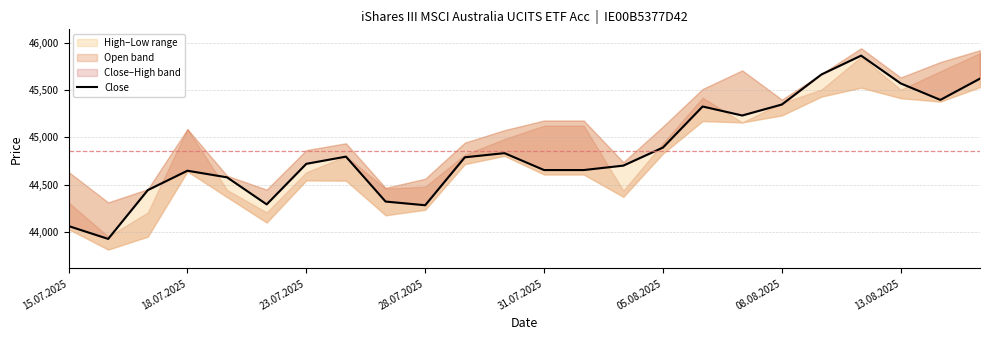

Between 12 and 14, which is larger?

14